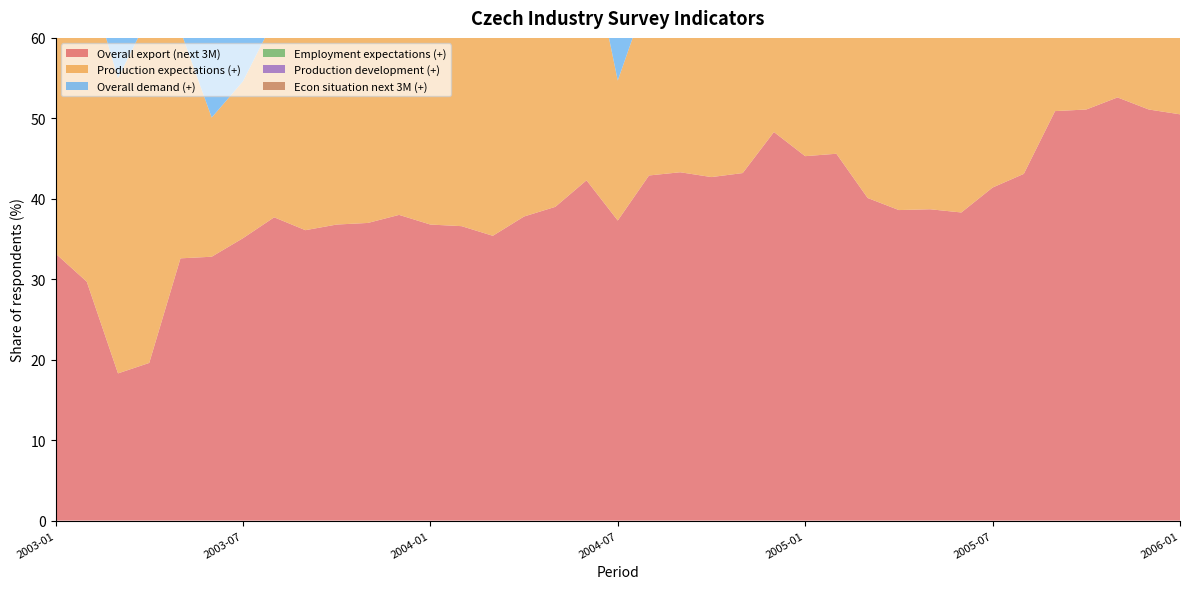

Reading left to right, transcribe all the data shown in this chart.

Overall export (next 3M): 33.2	29.7	18.3	19.6	32.6	32.8	35.1	37.7	36.1	36.8	37.0	38.0	36.8	36.6	35.4	37.8	39.0	42.3	37.3	42.9	43.3	42.7	43.2	48.3	45.3	45.6	40.1	38.6	38.7	38.3	41.4	43.1	50.9	51.1	52.6	51.1	50.5
Production expectations (+): 26.7	38.4	36.7	43.2	28.3	17.3	19.5	24.6	30.3	27.4	29.3	26.9	28.8	29.3	34.1	39.7	30.8	31.2	17.4	22.9	43.0	33.2	36.5	33.2	30.6	31.3	35.2	34.9	34.2	33.8	32.7	36.4	32.0	38.4	37.1	38.4	37.1
Overall demand (+): 22.9	12.7	15.8	18.5	21.3	17.9	15.0	14.6	15.2	22.6	25.5	17.7	16.6	31.3	19.8	25.8	22.7	27.9	22.5	18.3	15.8	19.9	29.3	29.6	16.6	16.8	18.4	19.6	19.9	12.9	19.3	14.7	14.3	22.6	34.4	22.6	35.3
Employment expectations (+): 9.7	9.2	9.1	8.9	7.9	8.3	8.6	8.5	11.1	11.6	11.4	10.3	11.6	16.4	16.3	19.5	20.4	22.4	15.5	15.4	16.6	16.1	18.6	24.2	20.9	21.1	21.1	21.0	21.4	16.3	16.0	16.1	18.9	17.5	15.7	17.5	15.7
Production development (+): 21.7	17.1	21.3	30.4	21.6	20.2	15.1	20.9	14.4	39.3	34.7	40.8	34.4	30.0	25.7	23.1	26.7	27.0	21.1	15.7	10.6	19.0	28.3	31.0	23.9	24.0	21.8	24.6	26.0	19.3	18.8	15.8	26.7	32.2	35.3	32.2	38.3
Econ situation next 3M (+): 14.0	14.0	18.0	14.3	11.7	16.6	15.6	15.3	15.2	15.4	9.0	15.0	9.7	8.9	10.8	12.4	16.3	22.6	22.3	25.1	20.4	16.9	13.5	12.9	8.1	8.1	16.2	18.3	14.9	13.9	14.0	16.2	14.8	17.0	15.7	17.0	15.7